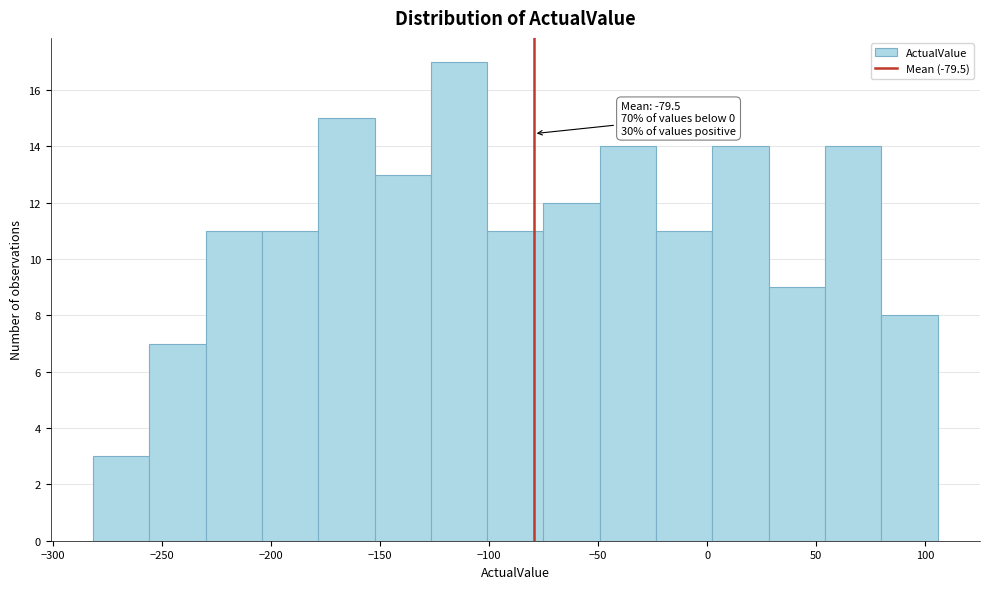

Which range on the x-axis has the tallest bar?

-125 to -100